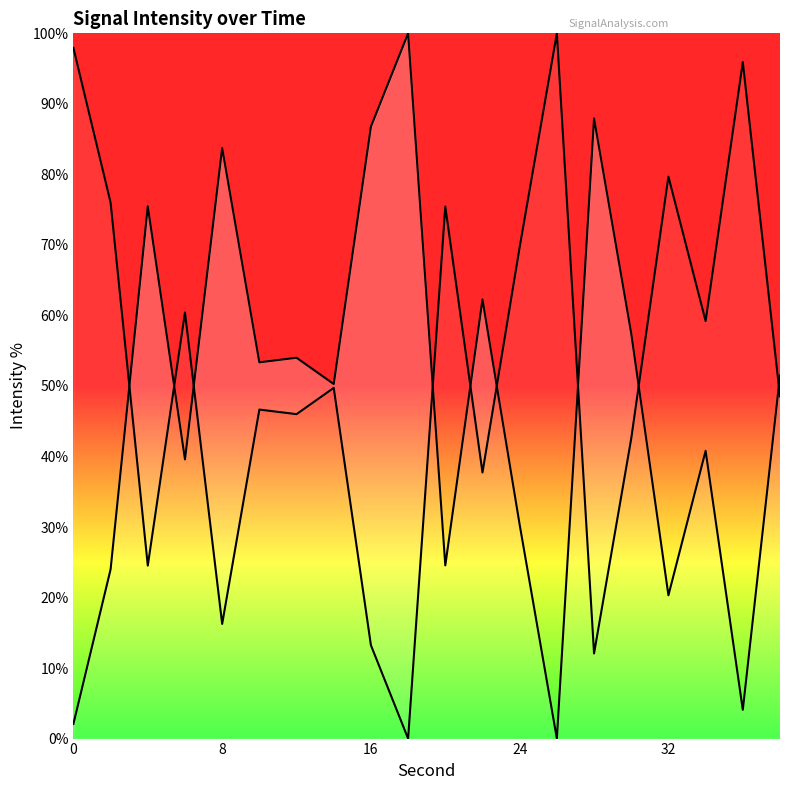

Reading left to right, what are all the values shown in this chart?

2.1	24.0	75.5	39.6	83.7	53.3	54.0	50.3	86.8	100.0	24.6	62.3	30.3	0.0	87.9	57.5	20.3	40.8	4.1	51.5